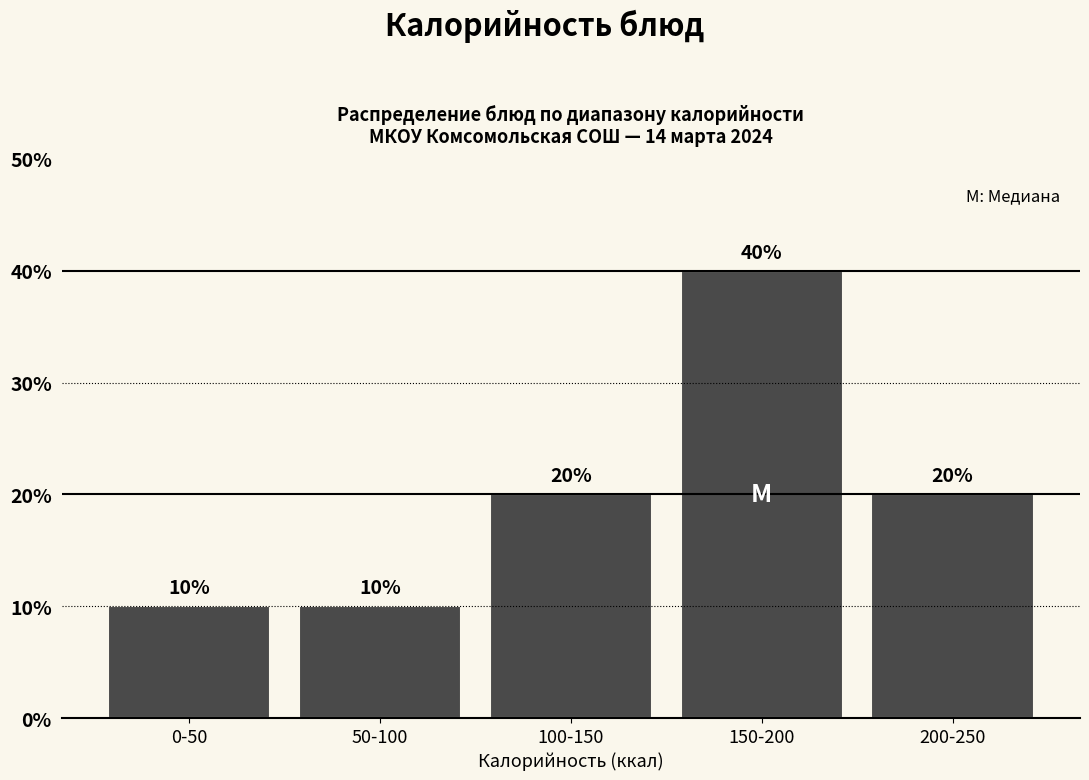

Reading right to left, extract all data points from this chart.

200-250=20	150-200=40	100-150=20	50-100=10	0-50=10